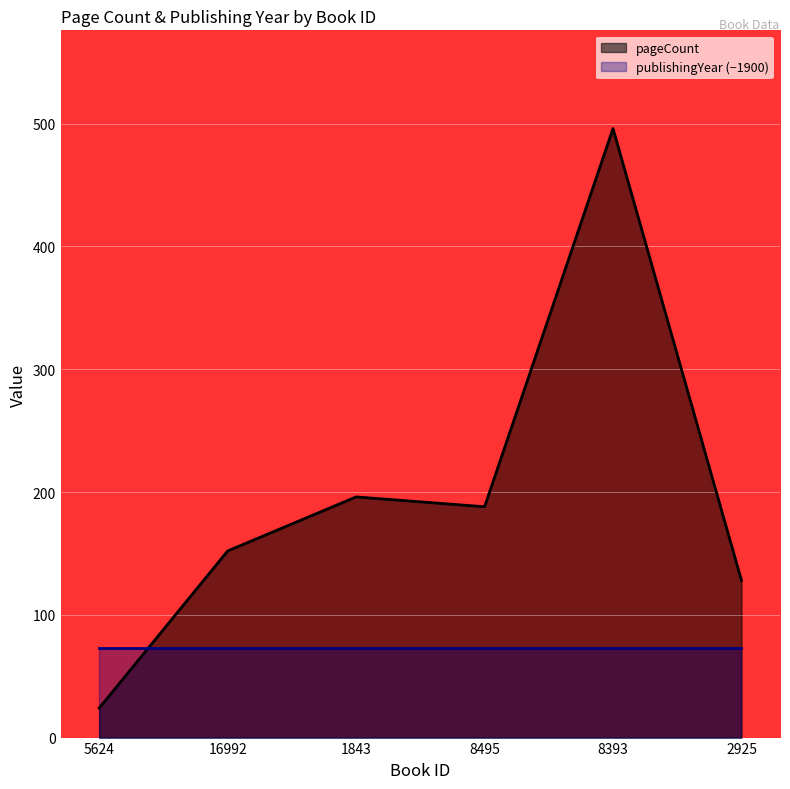

What position from the right is 2925?

1